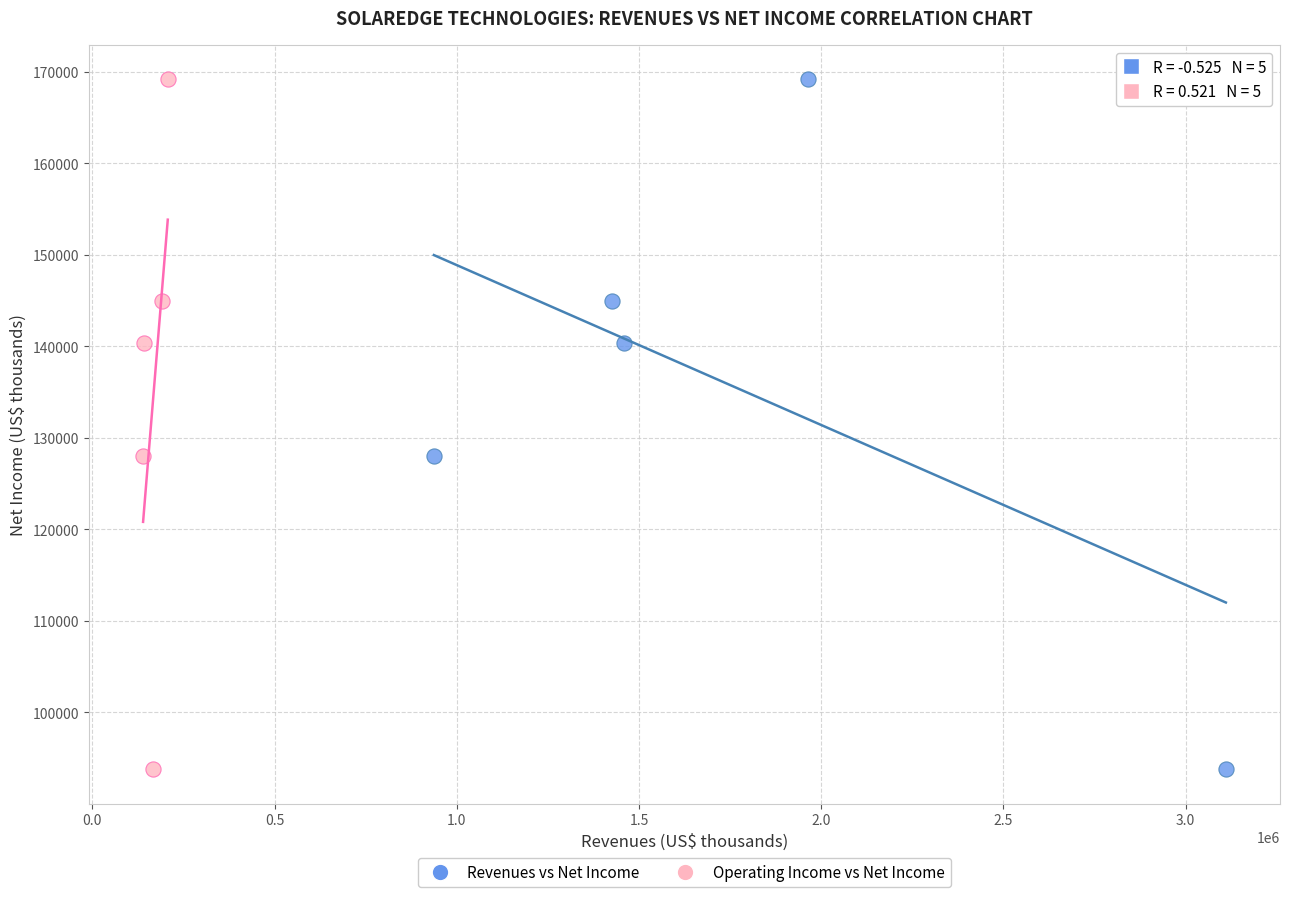

What are all the series names shown in the legend?

Revenues vs Net Income, Operating Income vs Net Income